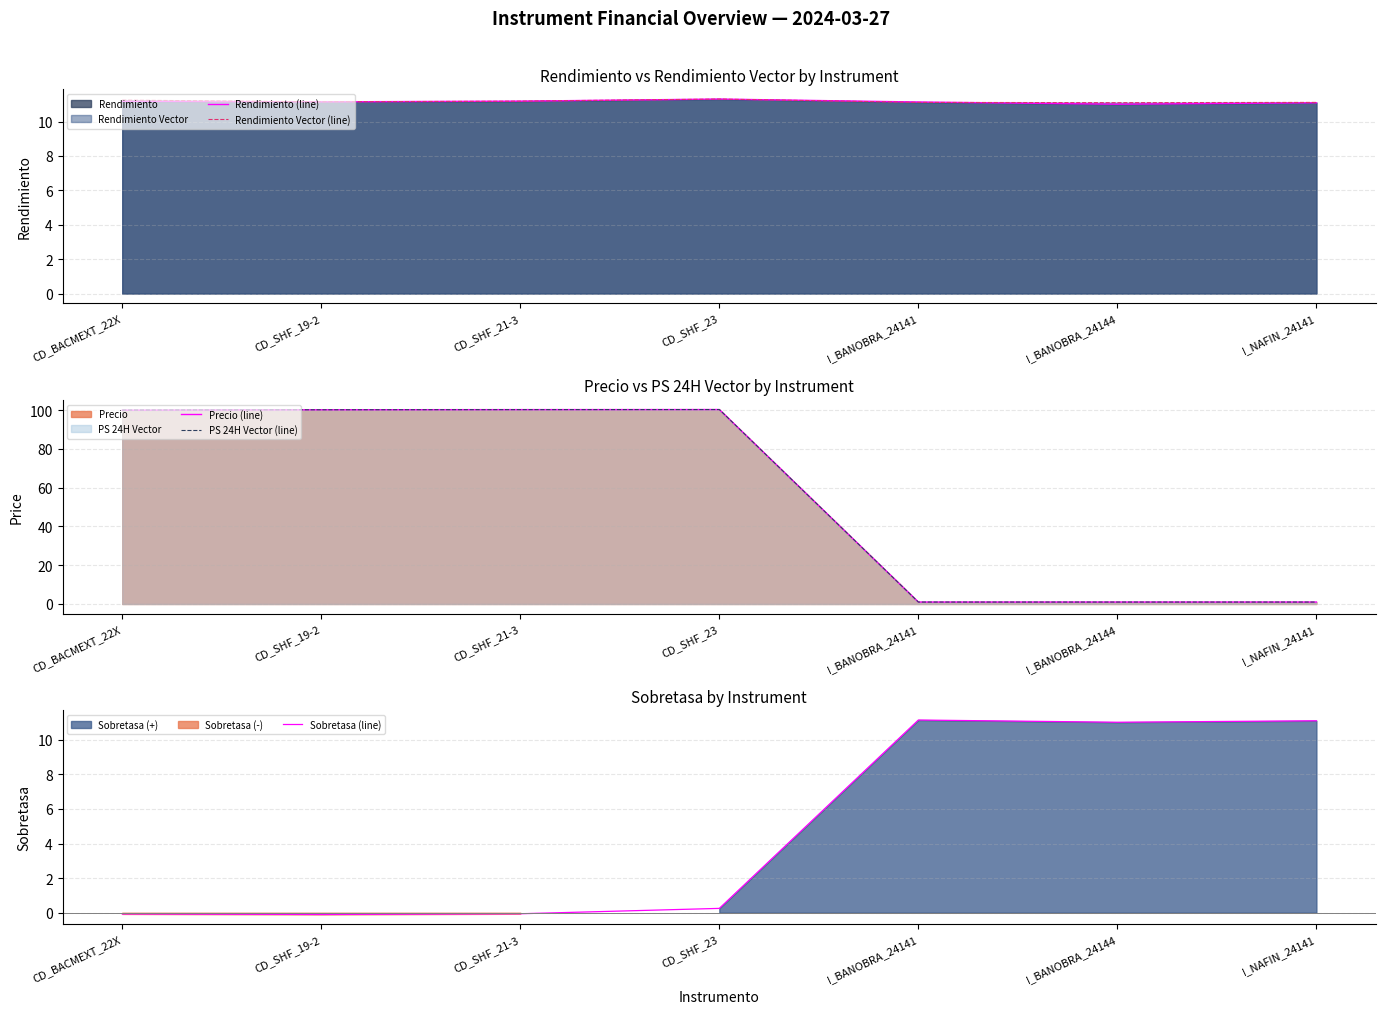

How many interior local peaks does the Rendimiento (line) series have?

1